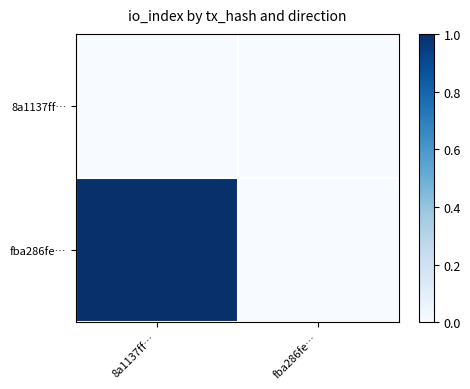

Reading left to right, extract all data points from this chart.

8a1137ff…: 8a1137ff…=0	fba286fe…=0
fba286fe…: 8a1137ff…=1	fba286fe…=0